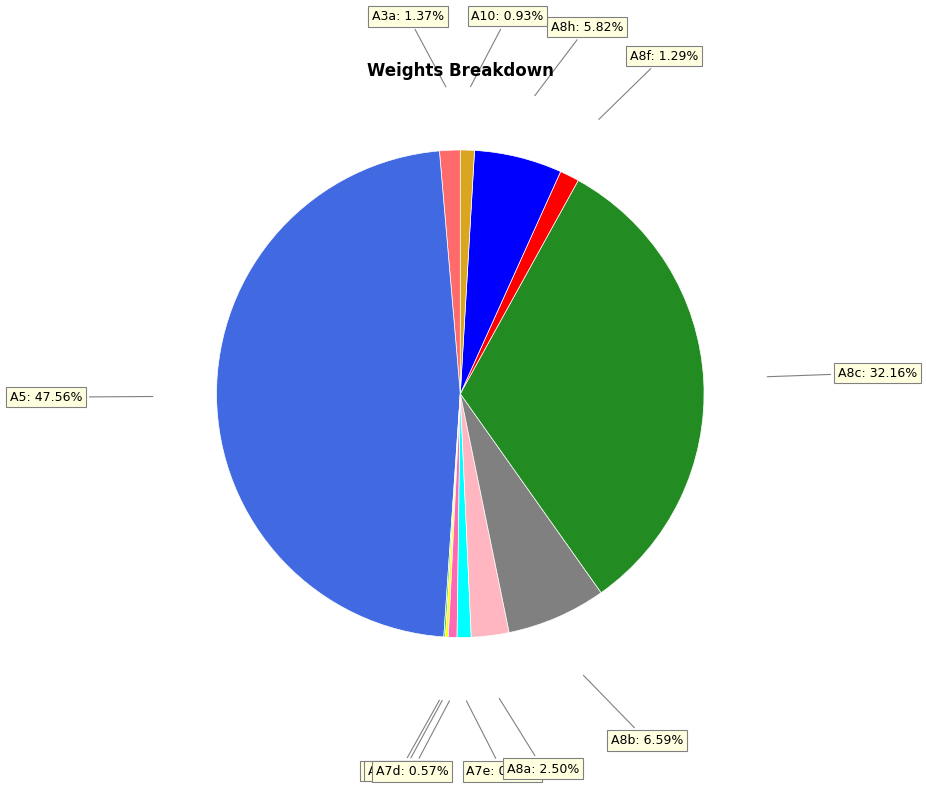

Does any single category account for the majority?

No